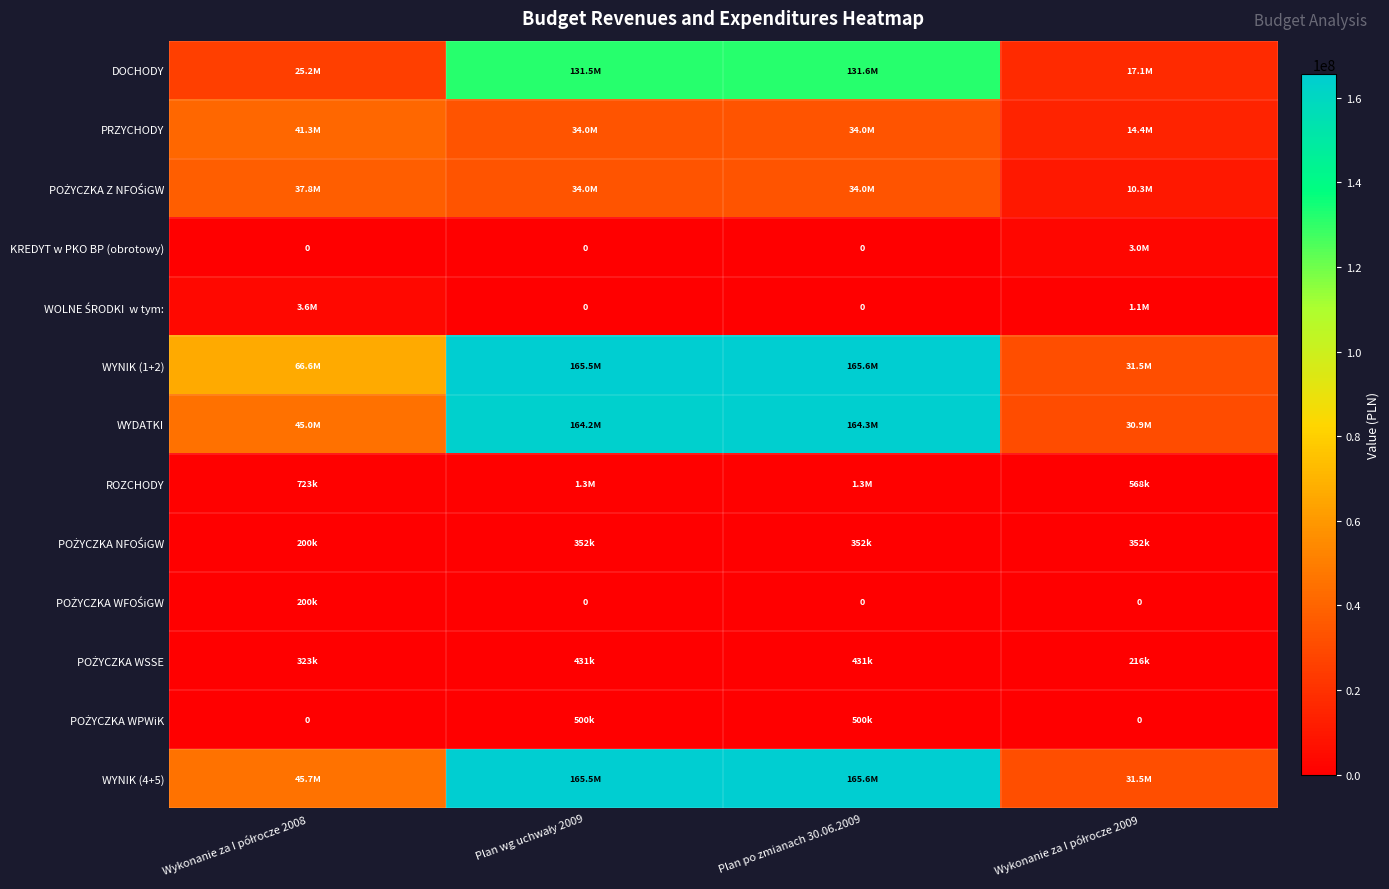

Rank the categories by POŻYCZKA NFOŚiGW value from highest to lowest.

Plan wg uchwały 2009, Plan po zmianach 30.06.2009, Wykonanie za I półrocze 2009, Wykonanie za I półrocze 2008